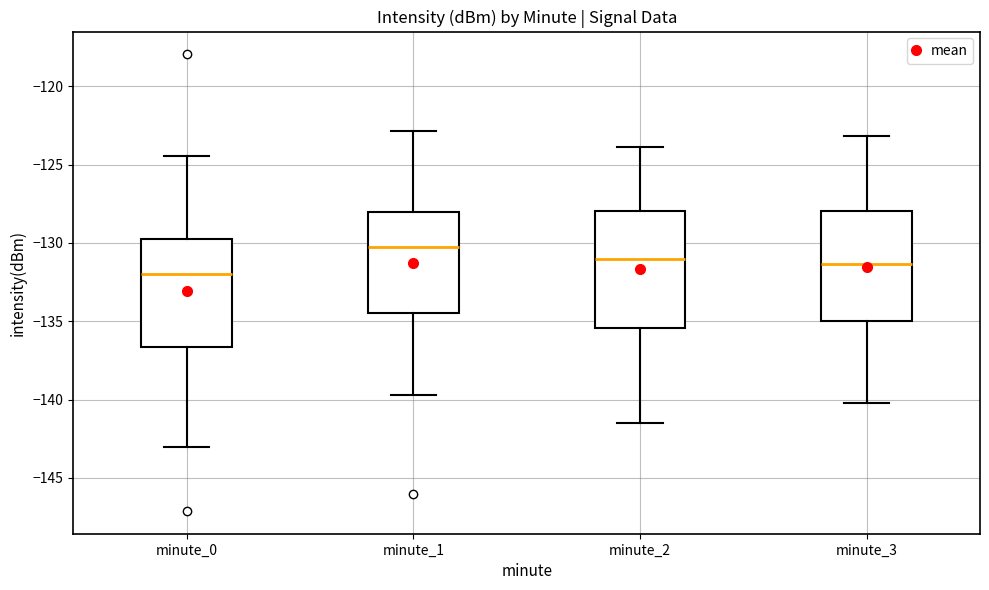

Which box has the lowest median line?

minute_0